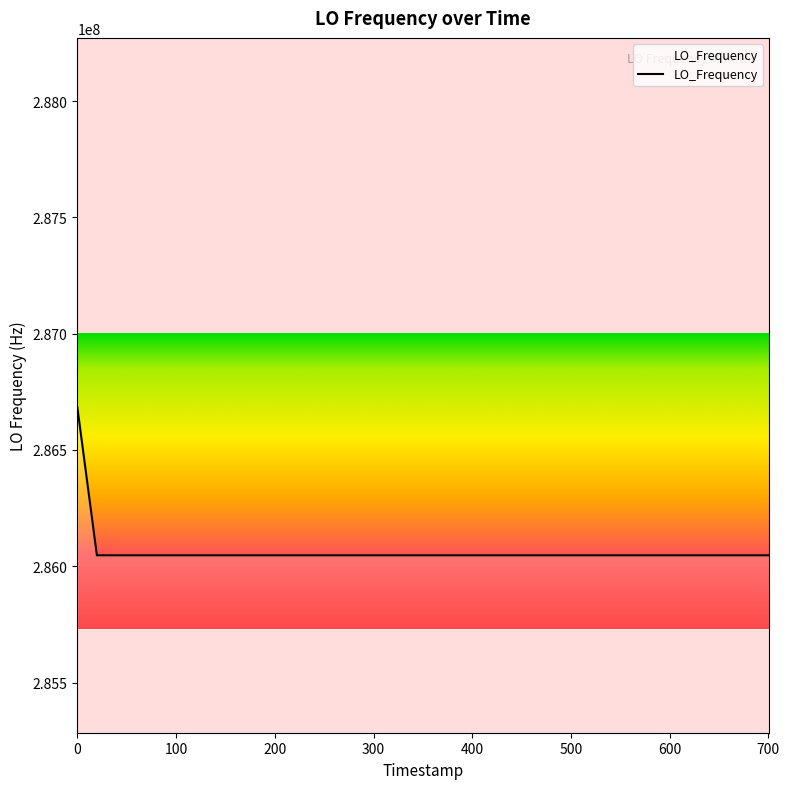

What is the difference between the maximum and minimum values?

635705.7